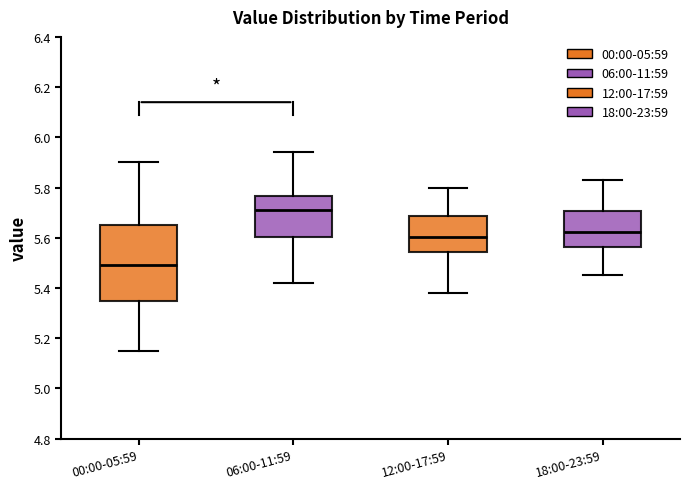

Reading left to right, transcribe this box plot: for each box, give where its median line is, the range the box spans, and where its two whiskers end, as read against the y-axis. The values are not printed on the chart, so give them approximately, as read against the axis.

00:00-05:59: median 5.50, box 5.36 to 5.66, whiskers 5.16 to 5.90
06:00-11:59: median 5.72, box 5.60 to 5.76, whiskers 5.42 to 5.94
12:00-17:59: median 5.60, box 5.54 to 5.68, whiskers 5.38 to 5.80
18:00-23:59: median 5.62, box 5.56 to 5.70, whiskers 5.46 to 5.84